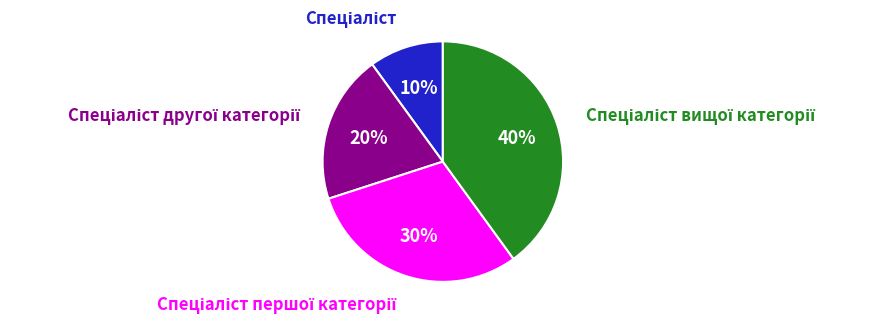

To the nearest percent, what is the average slice percentage?

25%